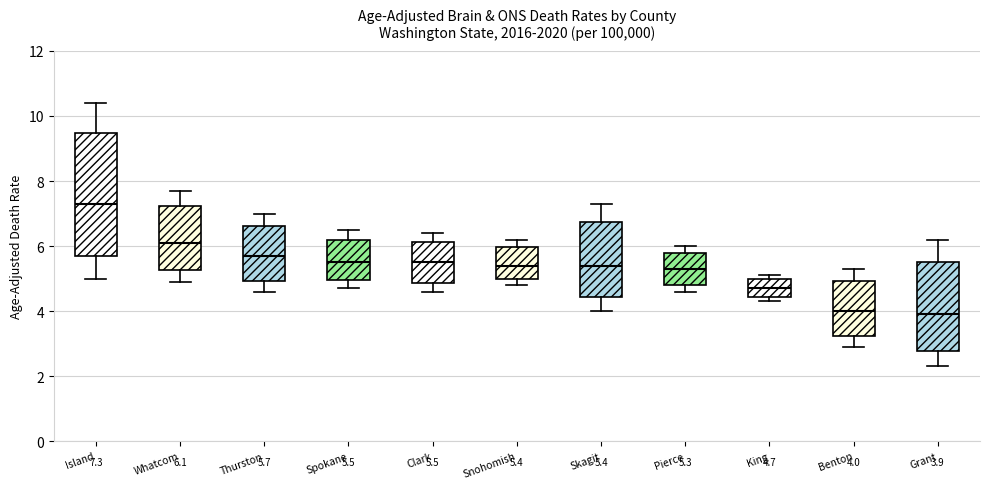

Comparing the boxes themselves (not the whiskers), which one is the tallest?

Island